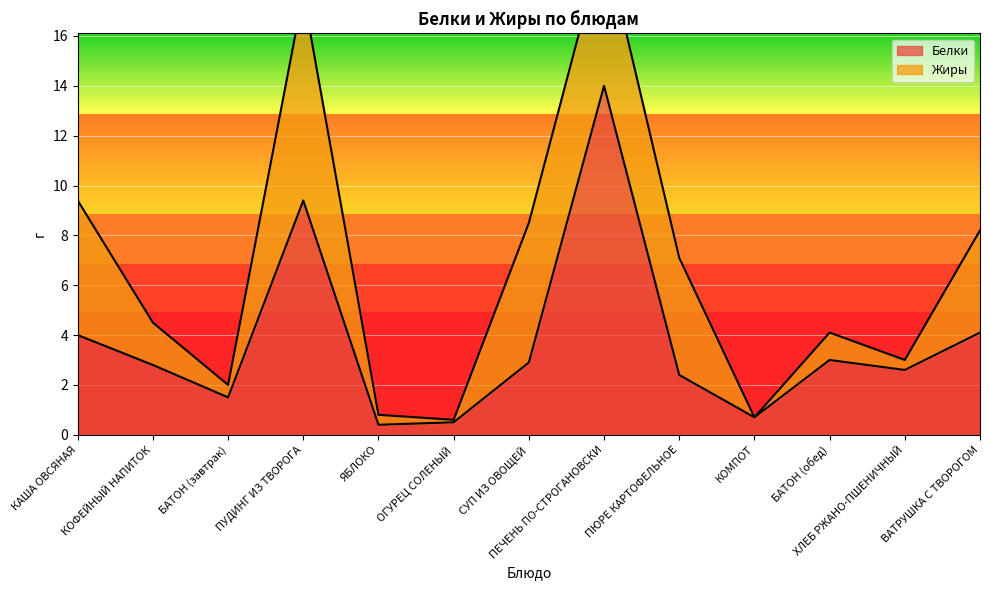

Rank the categories by value from highest to lowest.

ПЕЧЕНЬ ПО-СТРОГАНОВСКИ, ПУДИНГ ИЗ ТВОРОГА, ВАТРУШКА С ТВОРОГОМ, КАША ОВСЯНАЯ, БАТОН (обед), СУП ИЗ ОВОЩЕЙ, КОФЕЙНЫЙ НАПИТОК, ХЛЕБ РЖАНО-ПШЕНИЧНЫЙ, ПЮРЕ КАРТОФЕЛЬНОЕ, БАТОН (завтрак), КОМПОТ, ОГУРЕЦ СОЛЕНЫЙ, ЯБЛОКО